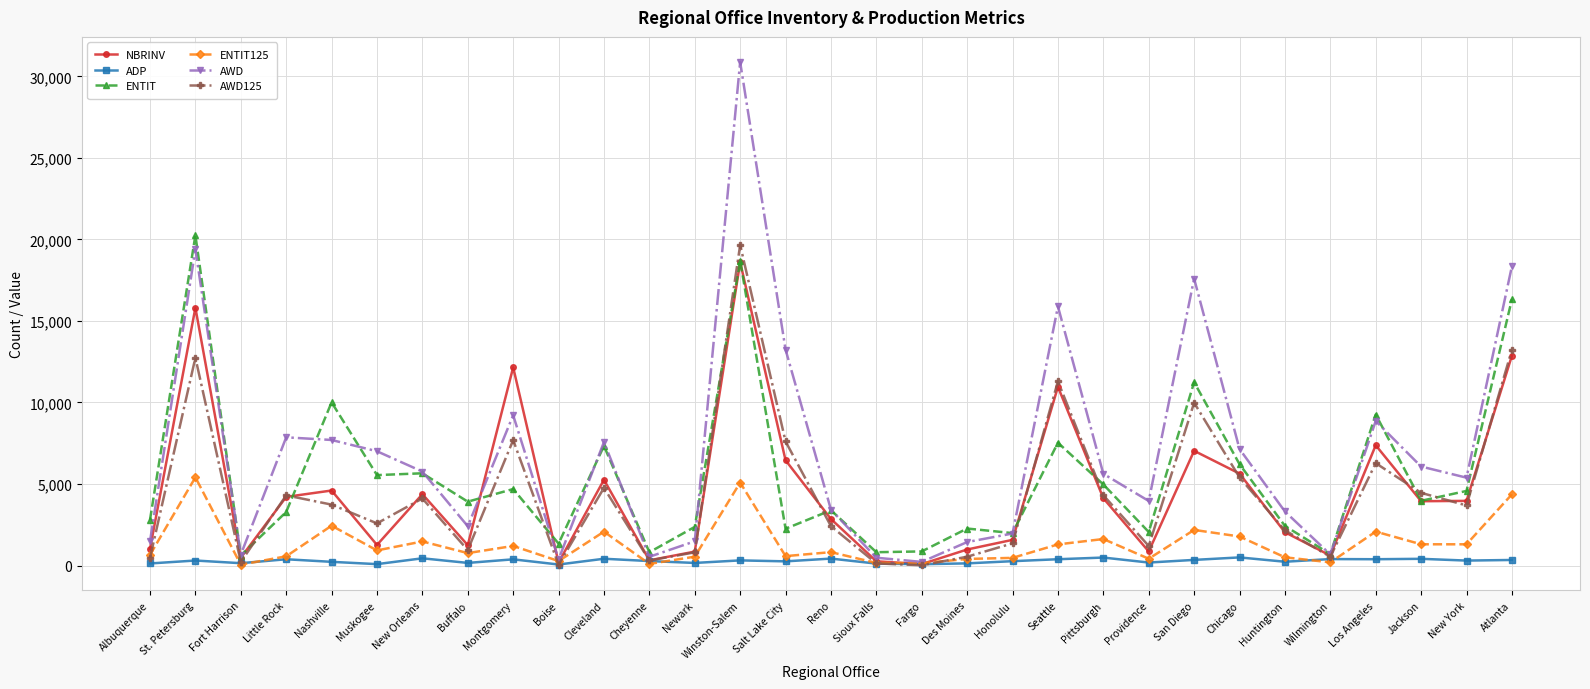

The ENTIT series shows 4691.0 at Montgomery. True or false?

True